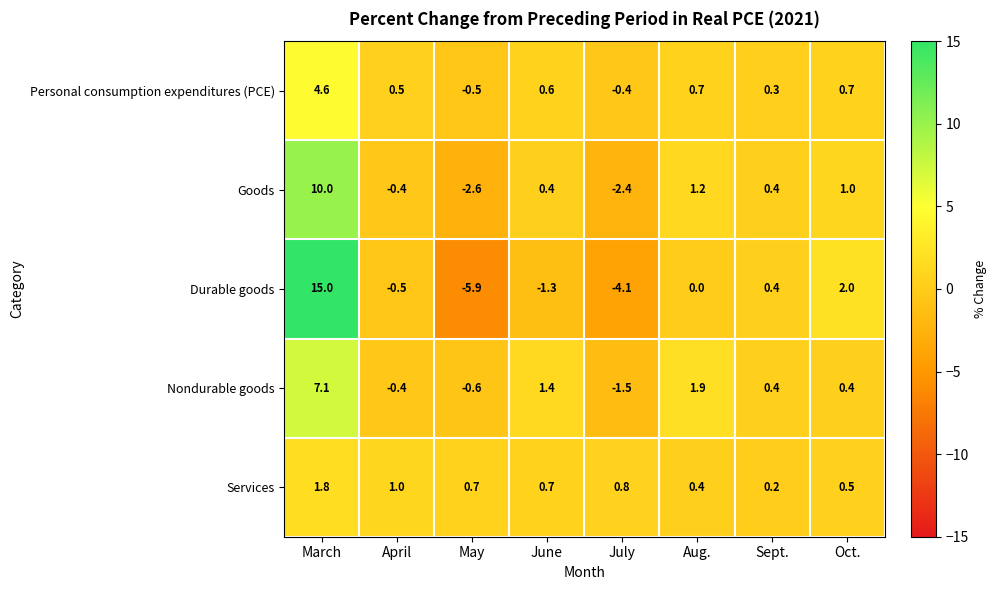

What is the difference between the maximum and minimum values in the Durable goods series?

20.9